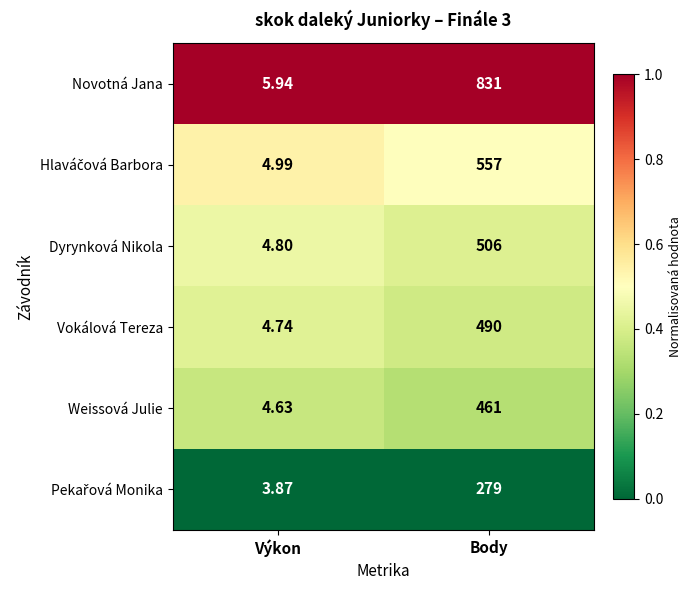

What is the total value across all series at Body?

3124.0